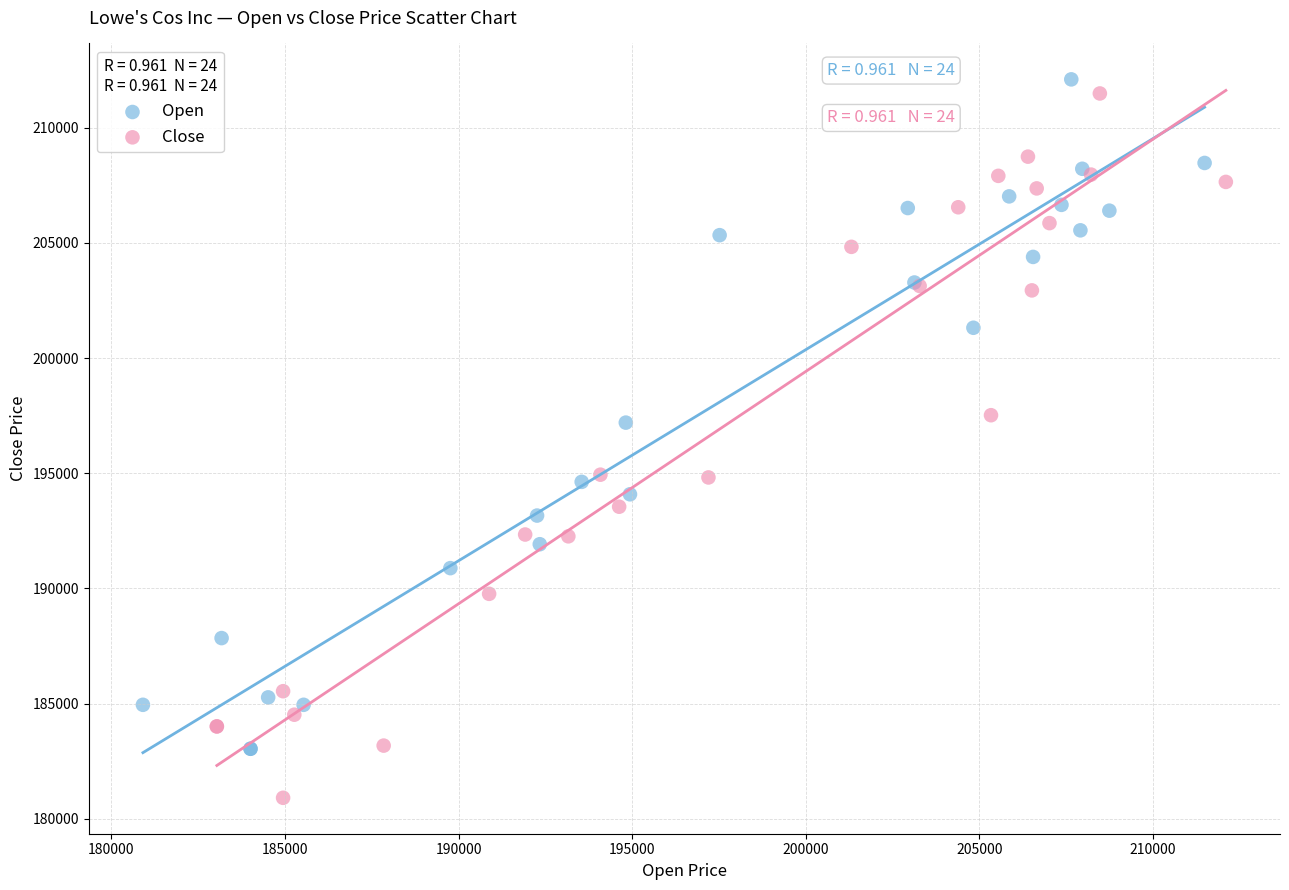

Which series reaches the minimum Y coordinate?

Close